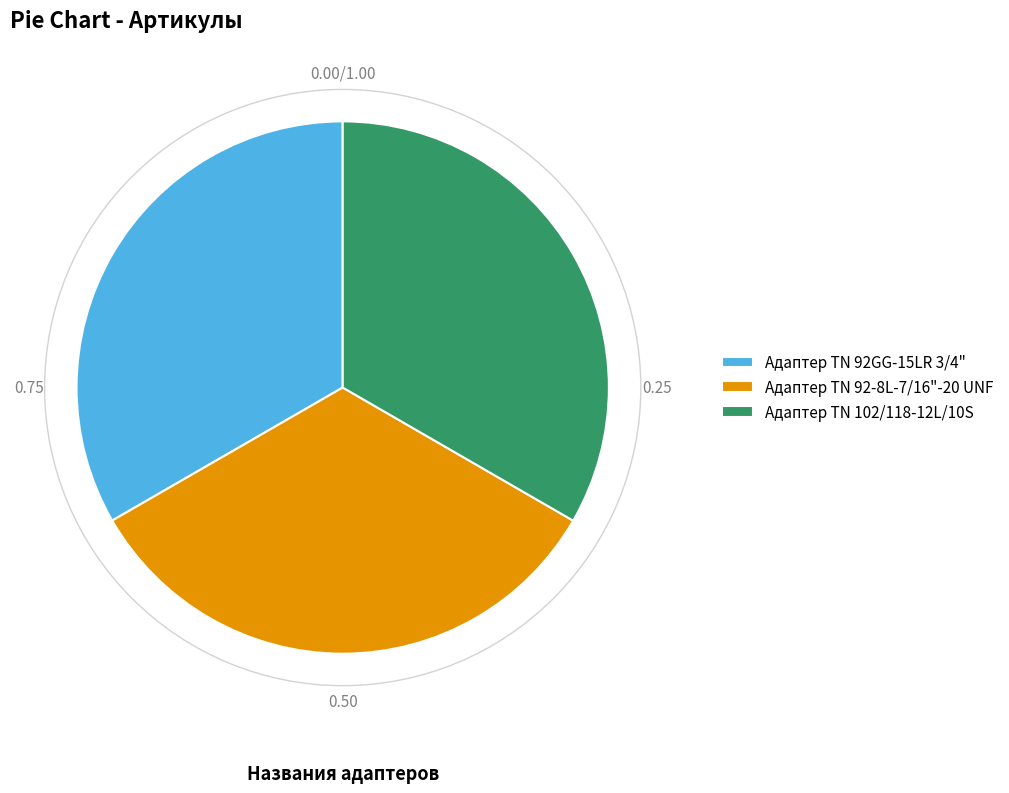

Does Адаптер ТN 102/118-12L/10S account for over 50% of the chart?

No